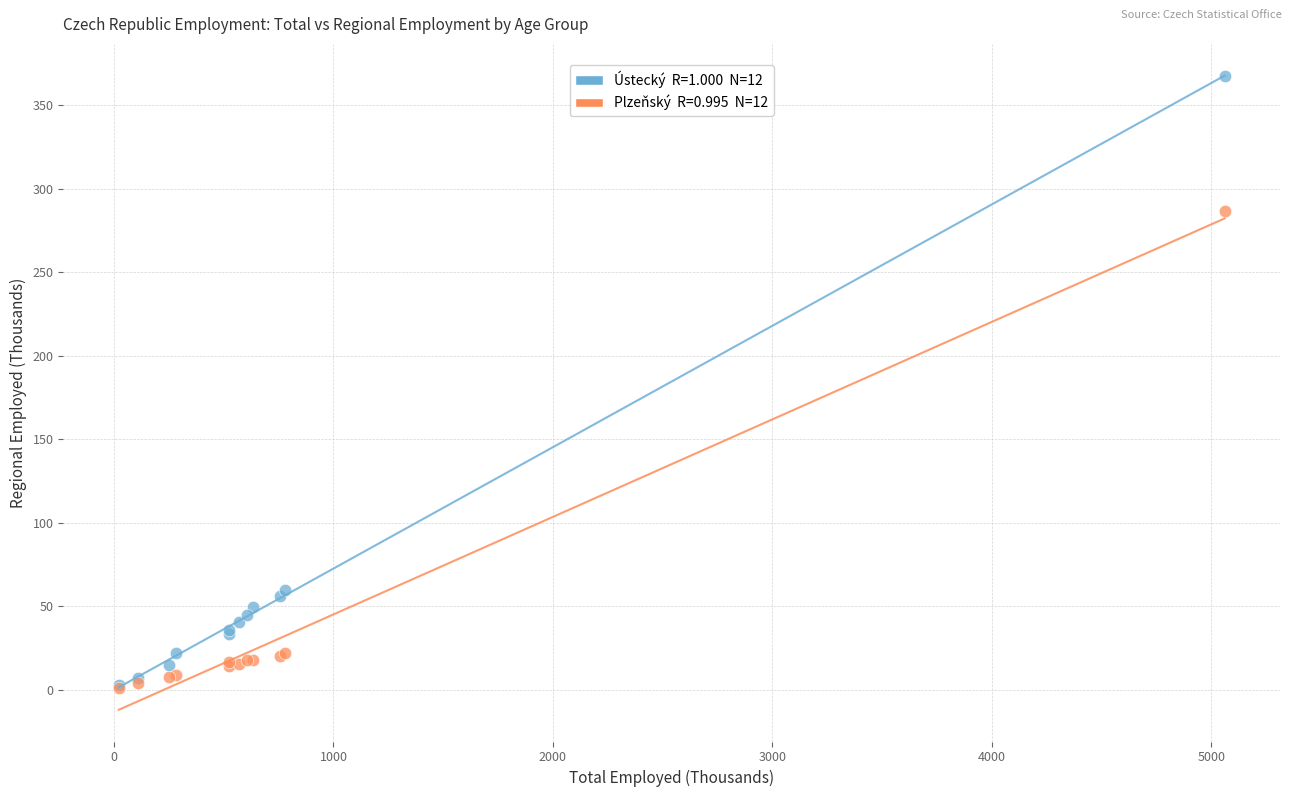

Across all series, what Y value is closest to 184?

286.9